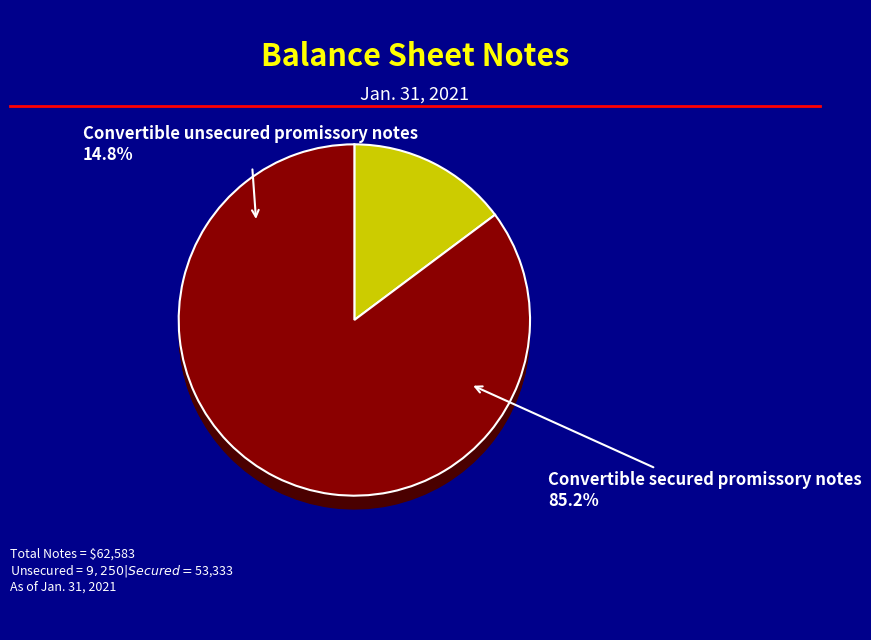

What percentage is the Convertible unsecured promissory notes slice, to the nearest percent?

15%